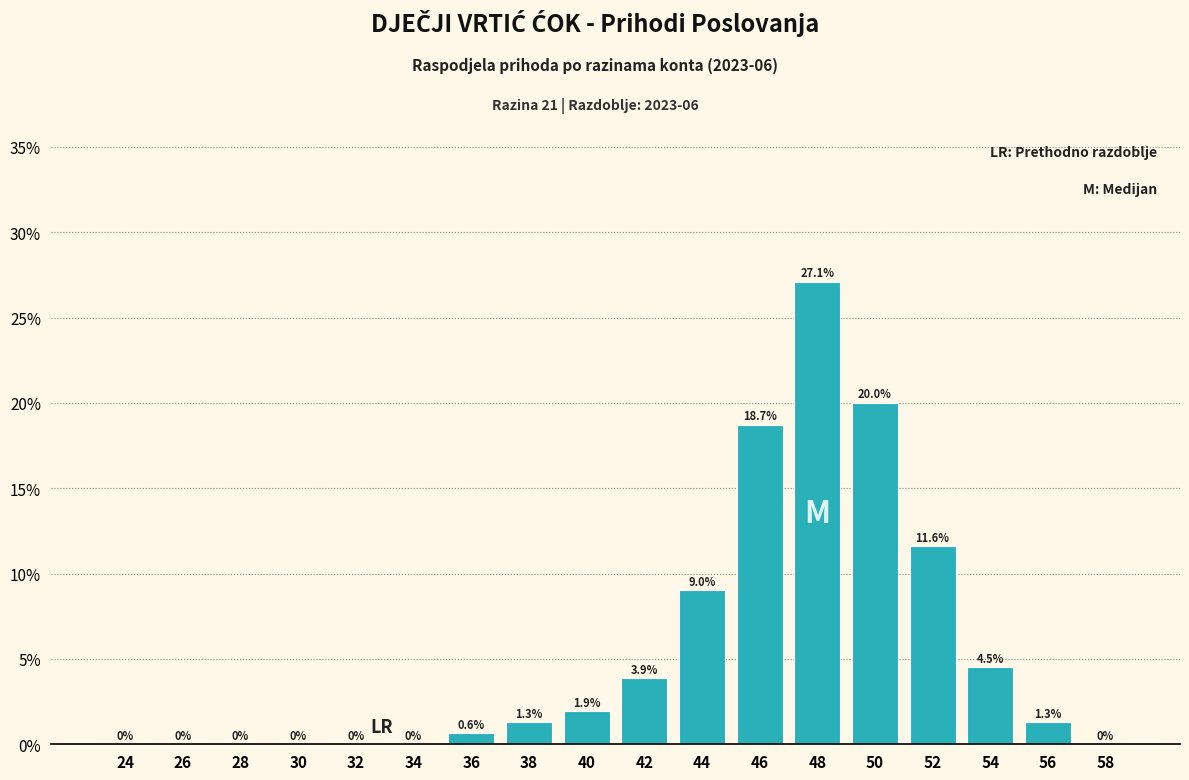

Reading left to right, transcribe all the data shown in this chart.

24=0.0	26=0.0	28=0.0	30=0.0	32=0.0	34=0.0	36=0.6	38=1.3	40=1.9	42=3.9	44=9.0	46=18.7	48=27.1	50=20.0	52=11.6	54=4.5	56=1.3	58=0.0